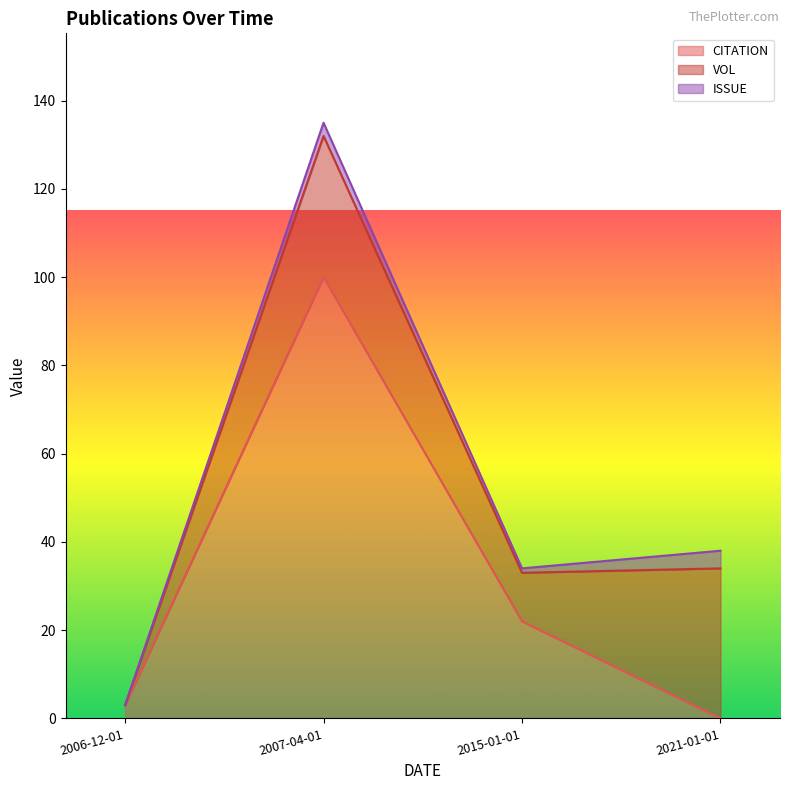

The value of CITATION at 2007-04-01 is 31. True or false?

False